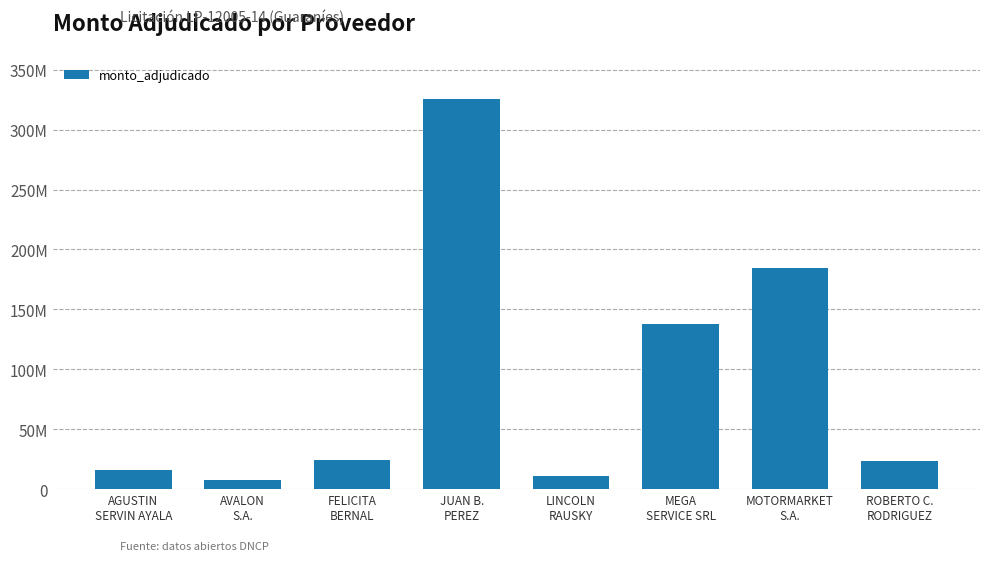

Are the bars horizontal?

No